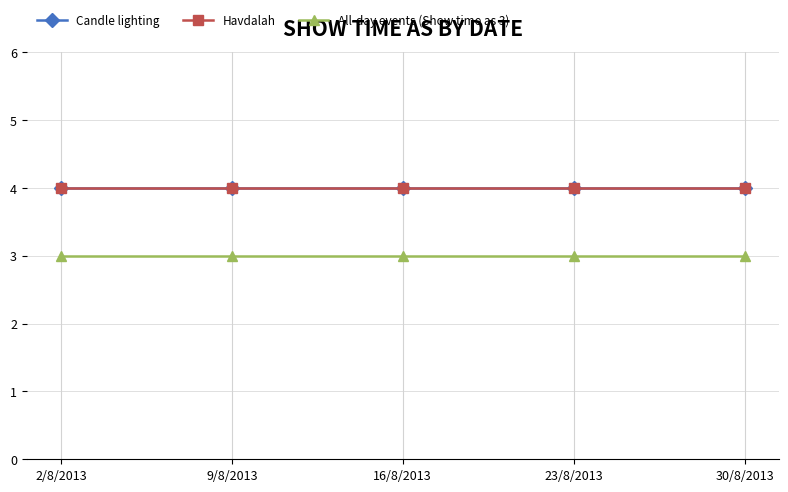

True or false: Candle lighting has a value of 6 at 2/8/2013.

False